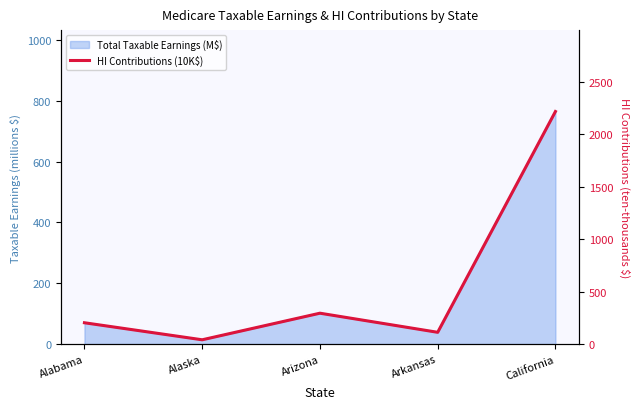

Reading left to right, list all the values displayed in this chart.

Alabama=203.5	Alaska=41.1	Arizona=294.6	Arkansas=112.4	California=2217.4